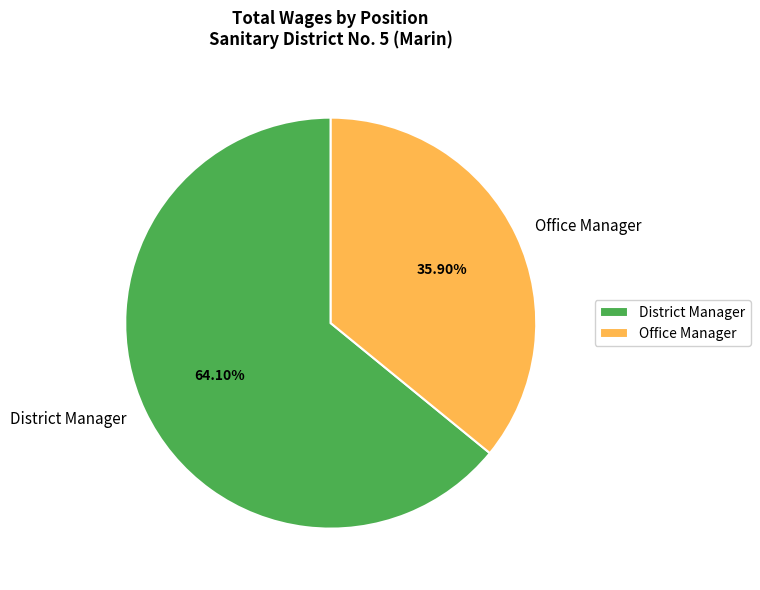

What is the total percentage of District Manager and Office Manager?

100.0%